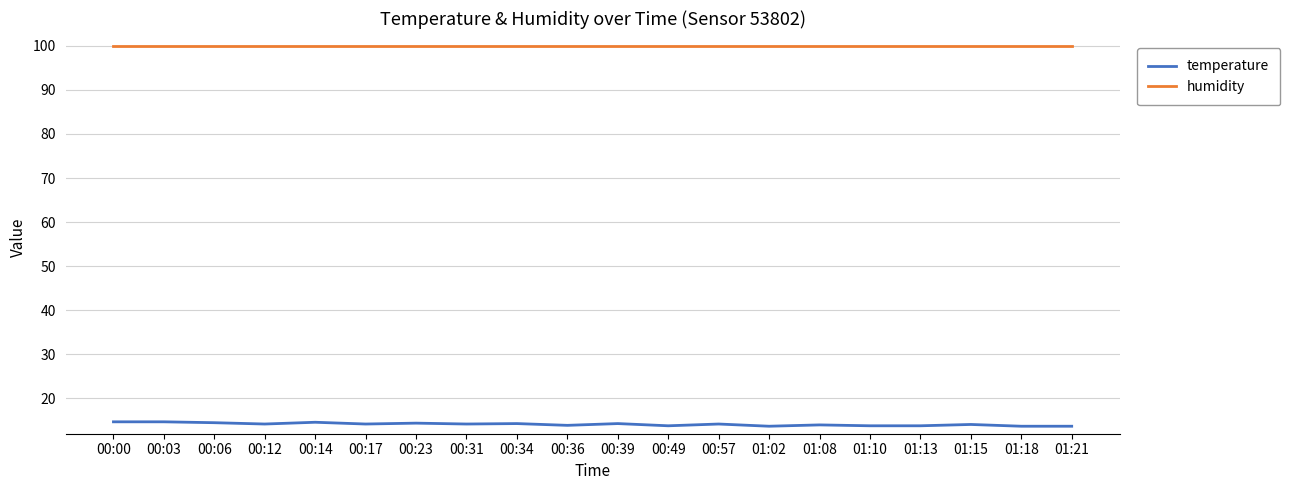

How many lines are shown in the chart?

2